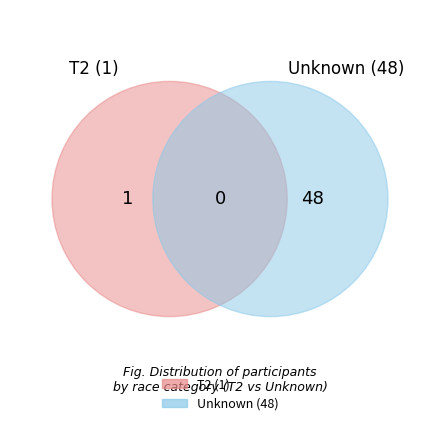

To the nearest percent, what is the difference between the T2 and Unknown slice percentages?

96%